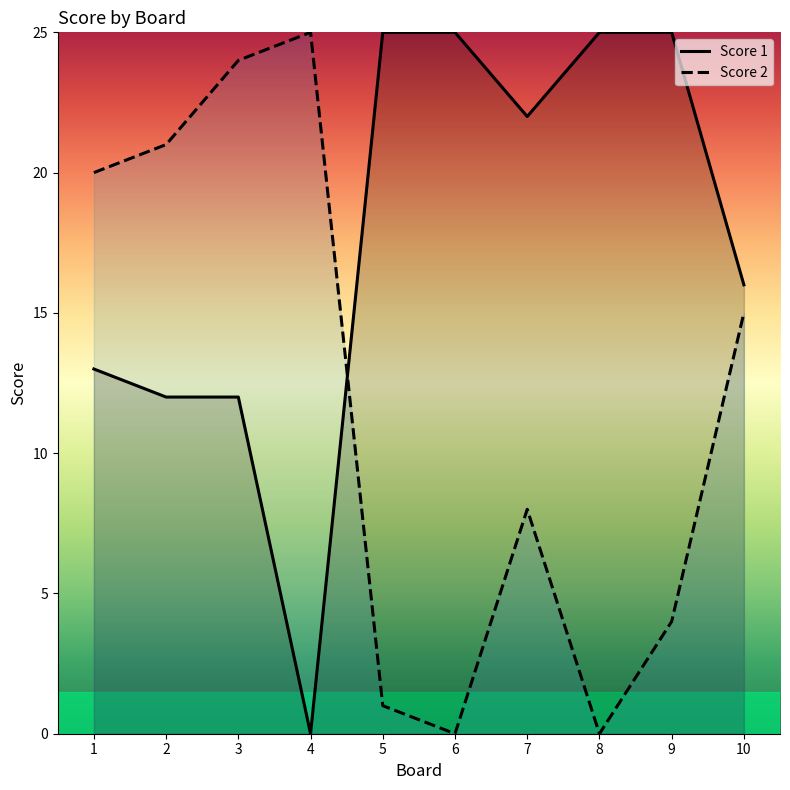

The value of Score 1 at 2 is 5. True or false?

False